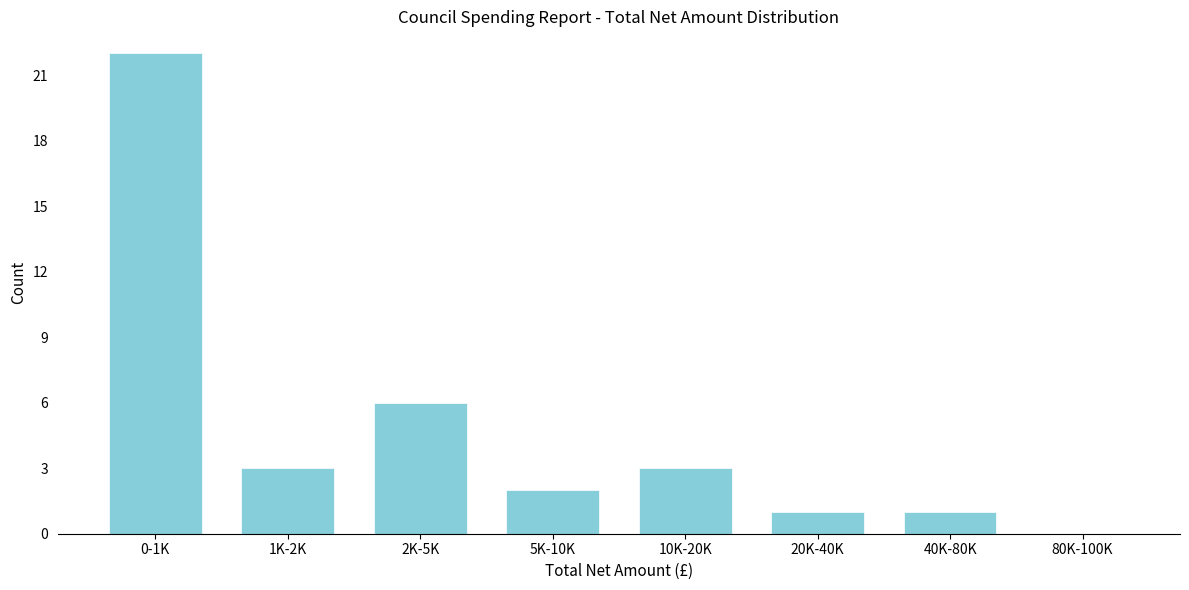

Reading left to right, transcribe all the data shown in this chart.

0-1K=22	1K-2K=3	2K-5K=6	5K-10K=2	10K-20K=3	20K-40K=1	40K-80K=1	80K-100K=0